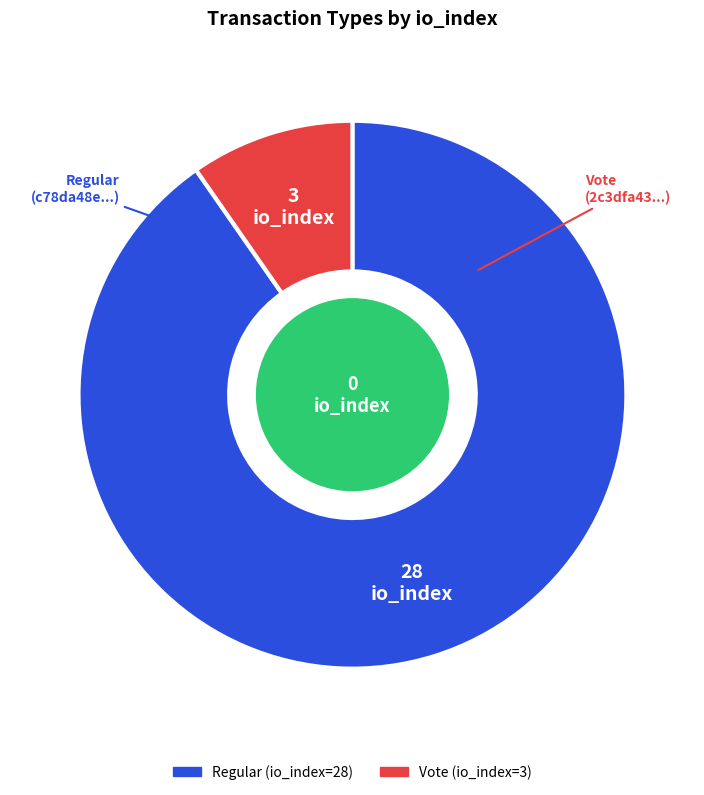

Which slice is the smallest?

Vote